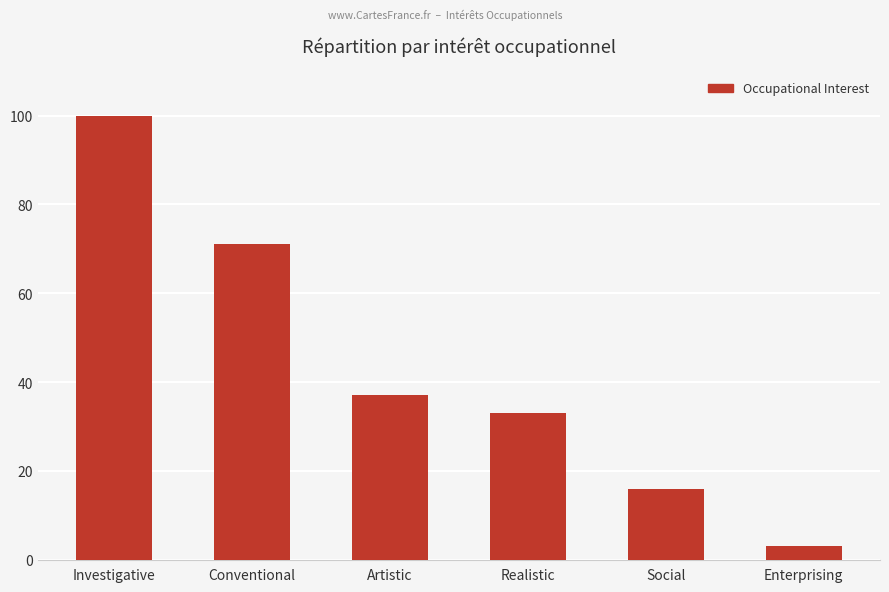

List the labels in order of value, largest first.

Investigative, Conventional, Artistic, Realistic, Social, Enterprising